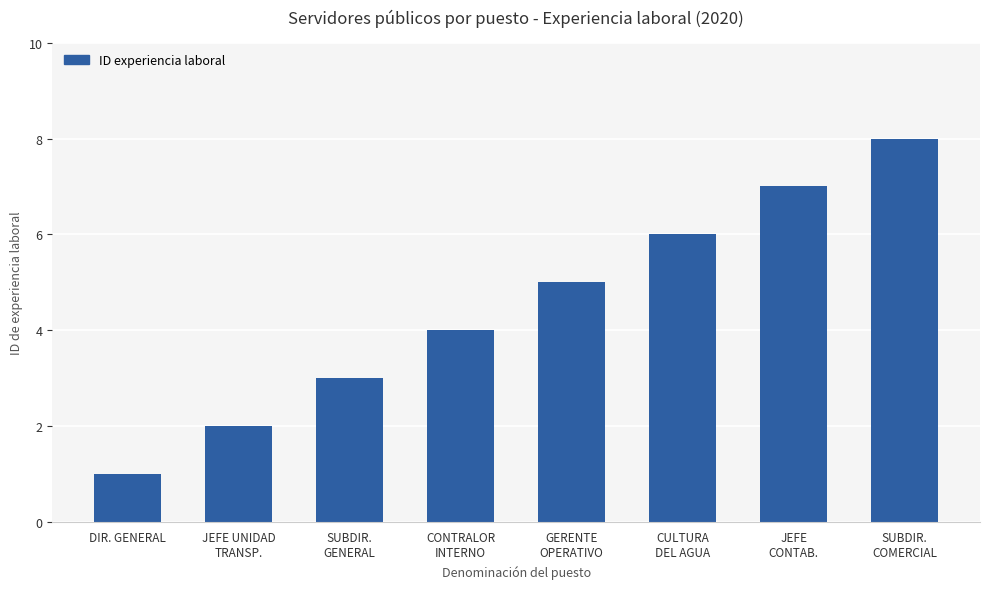

Which has a higher value, GERENTE
OPERATIVO or JEFE
CONTAB.?

JEFE
CONTAB.